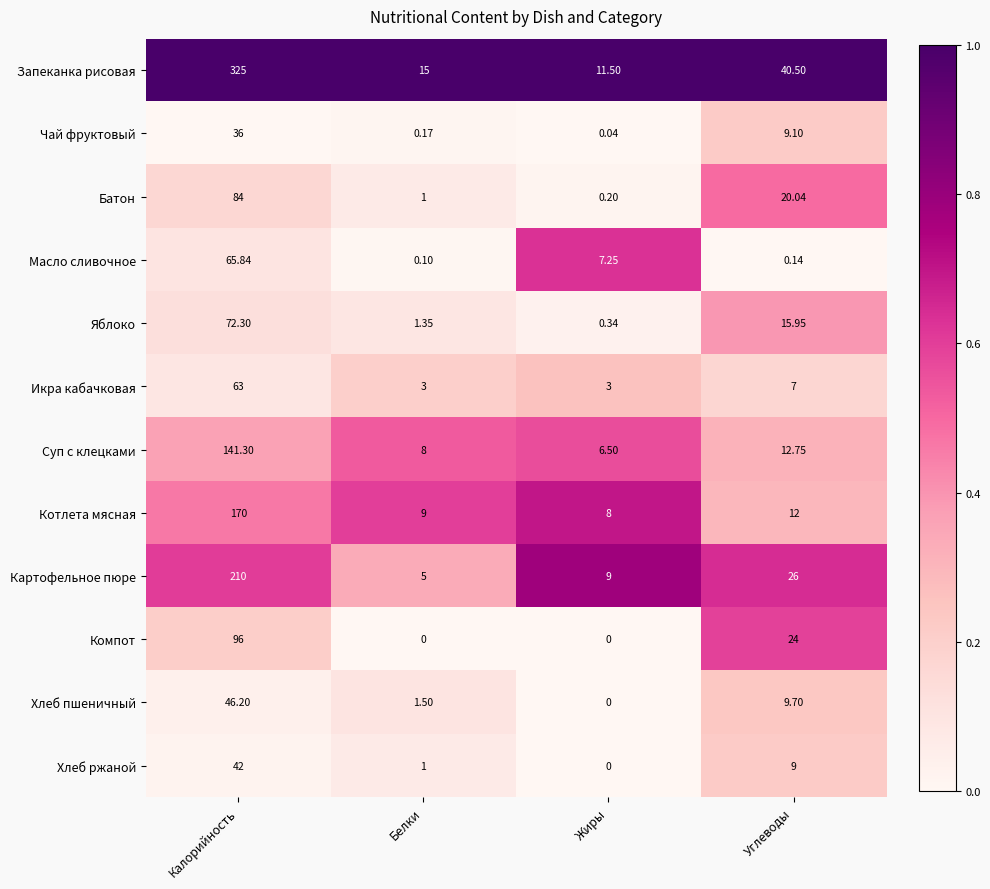

Which category has the lowest value in the Масло сливочное series?

Белки